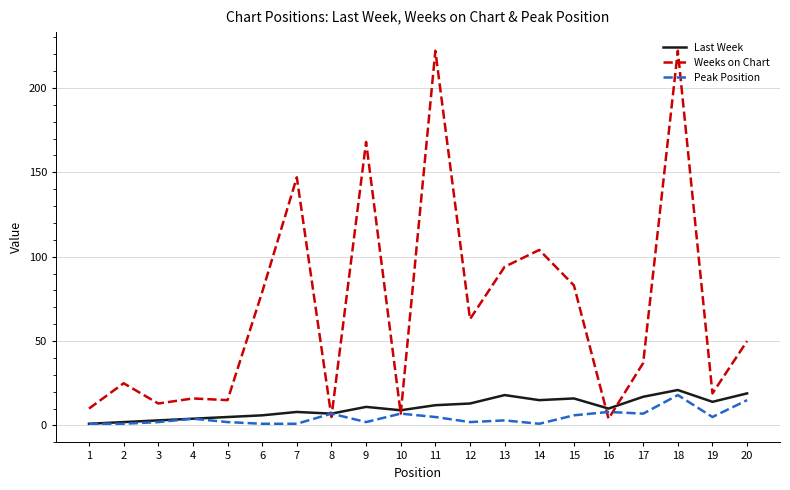

At 15, list the series in order from smallest to largest.

Peak Position, Last Week, Weeks on Chart